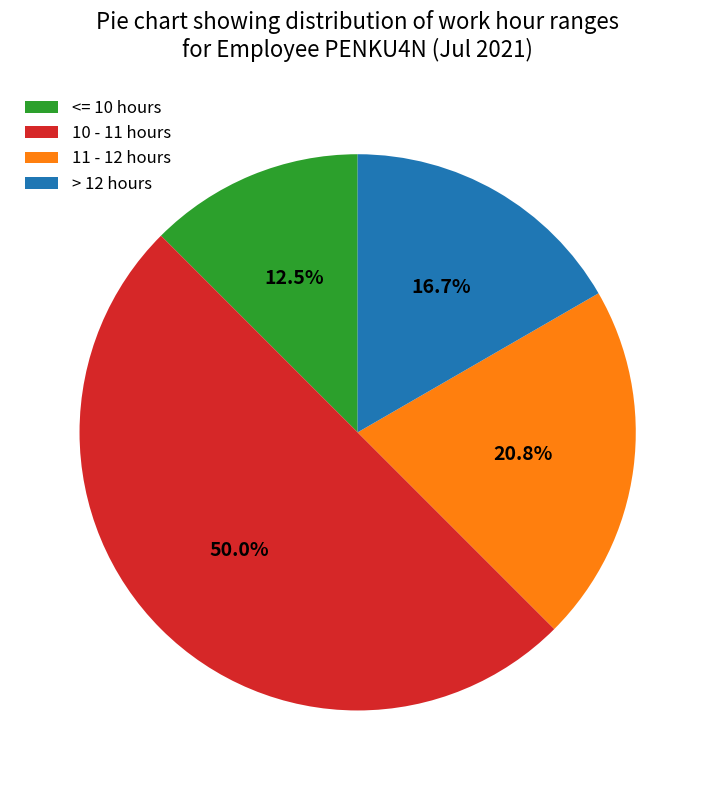

What percentage is NOT represented by 11 - 12 hours?

79.2%